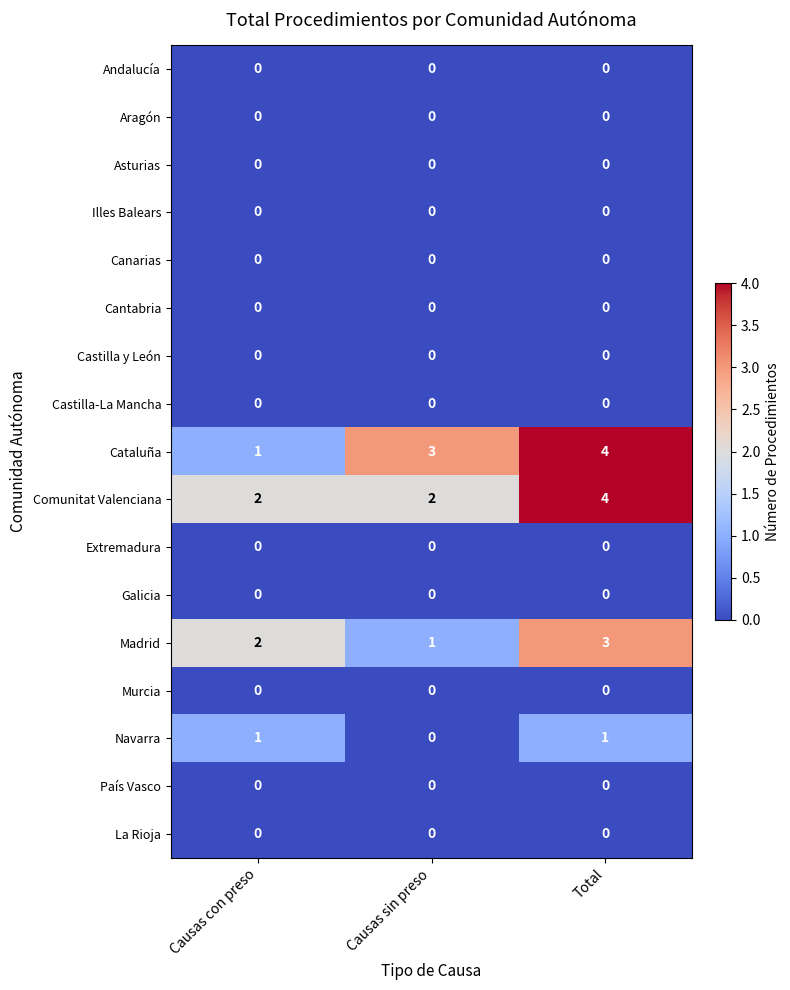

What is the total value across all series at Causas con preso?

6